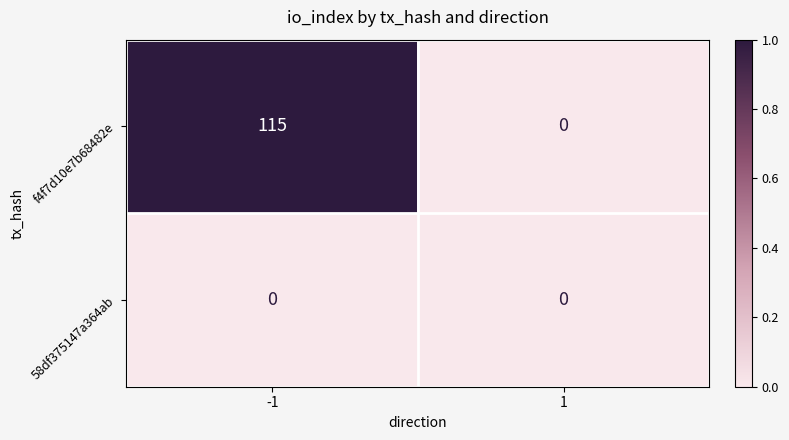

What is the approximate value of f4f7d10e7b68482e at -1, to the nearest 50?

100